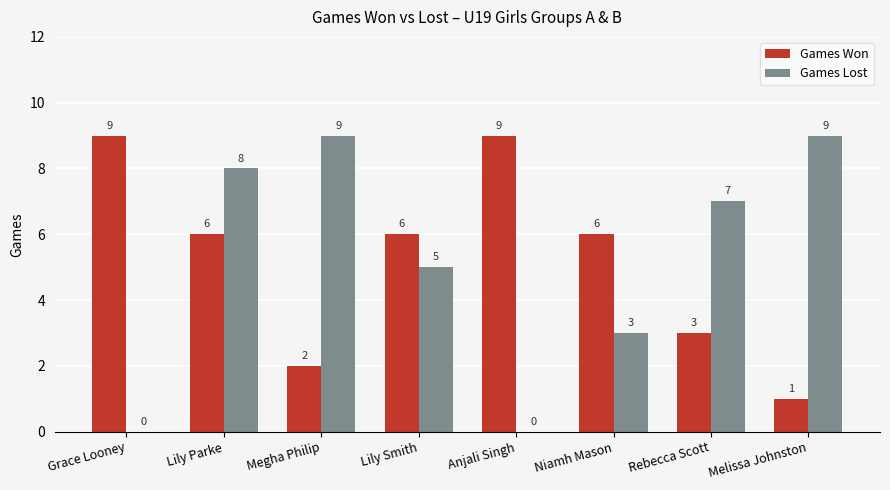

Count the Games Won values in the range 3 to 9.

6